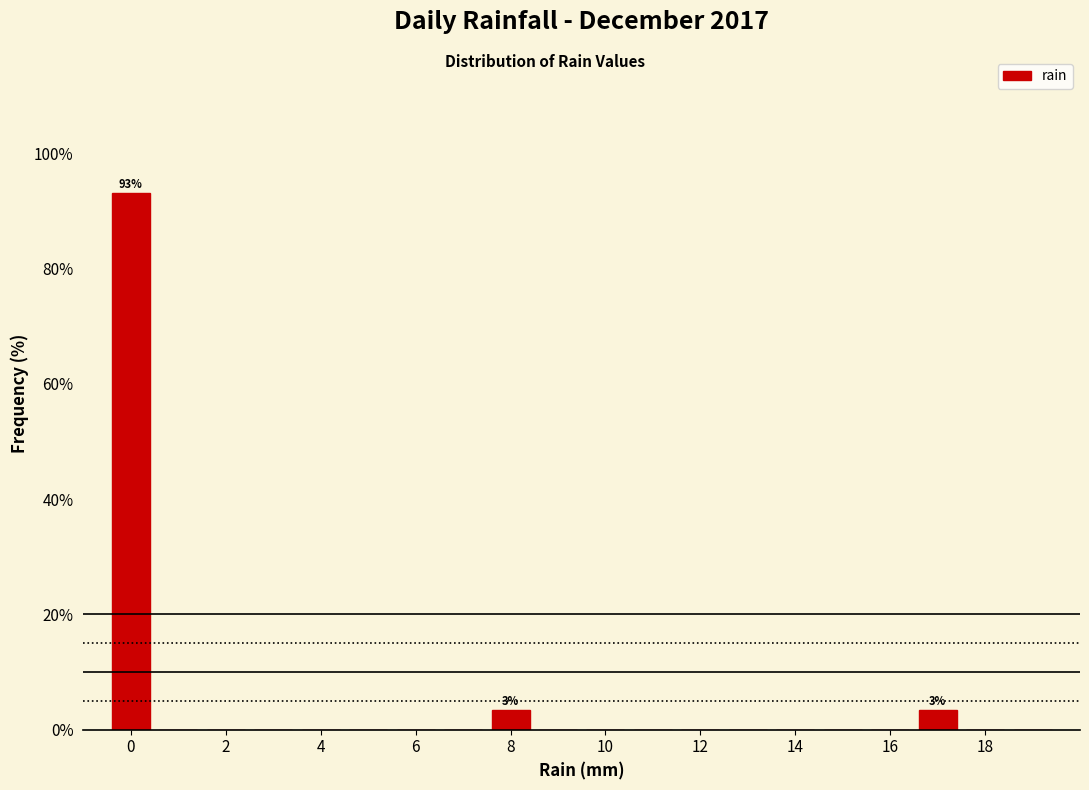

Over which range of the x-axis is the bar tallest?

-0.5 to 0.5